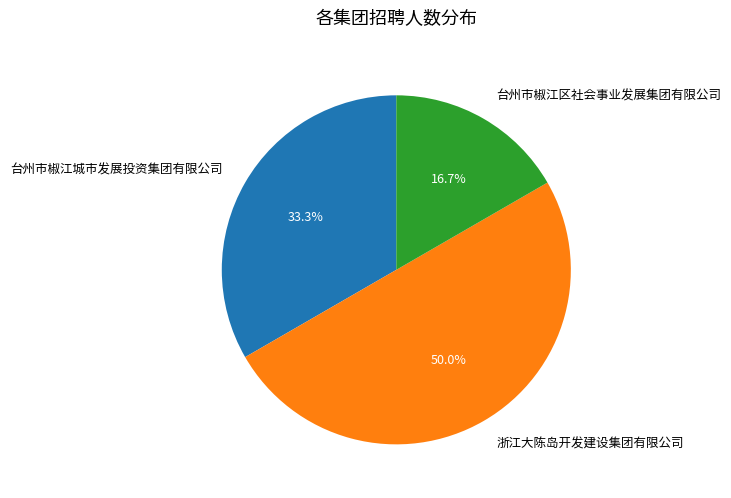

To the nearest percent, what is the average slice percentage?

33%